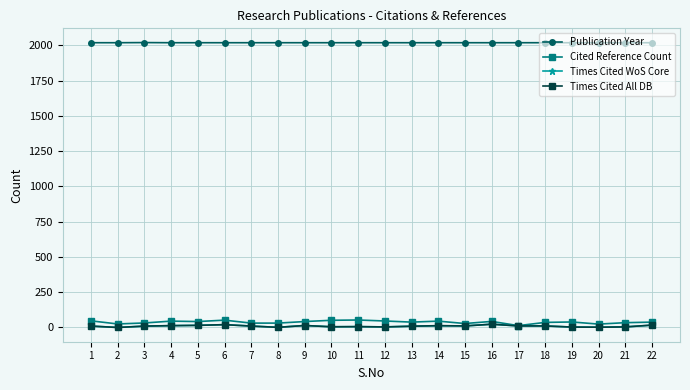

True or false: Times Cited WoS Core and Publication Year intersect in this chart.

False